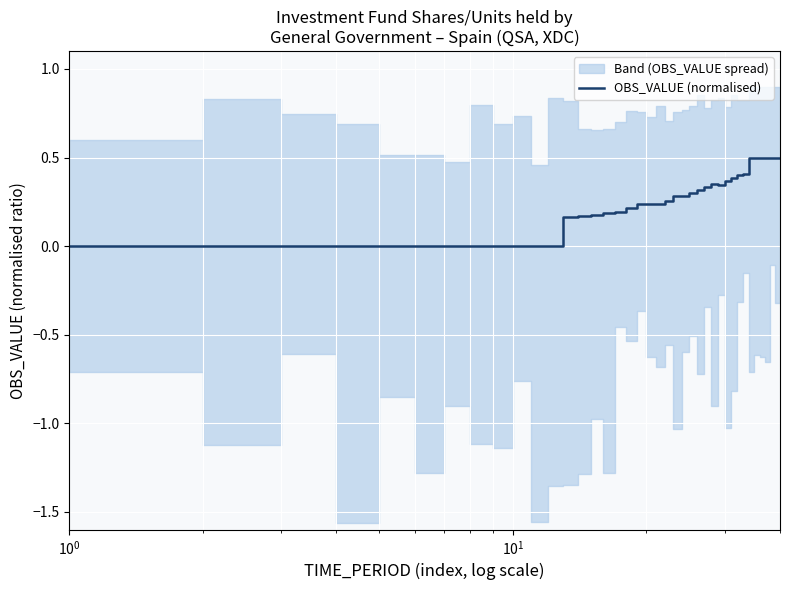

What is the maximum value for OBS_VALUE (normalised)?

0.5